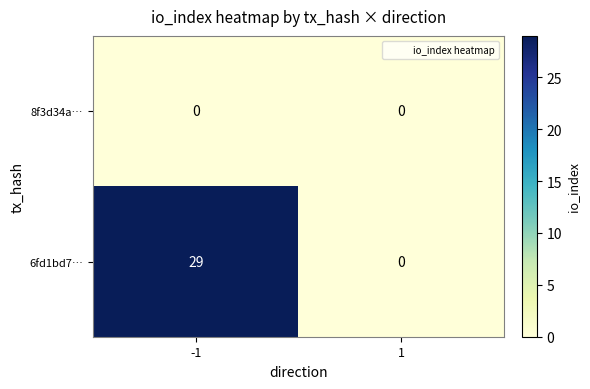

The value of 6fd1bd7… at 1 is 13. True or false?

False